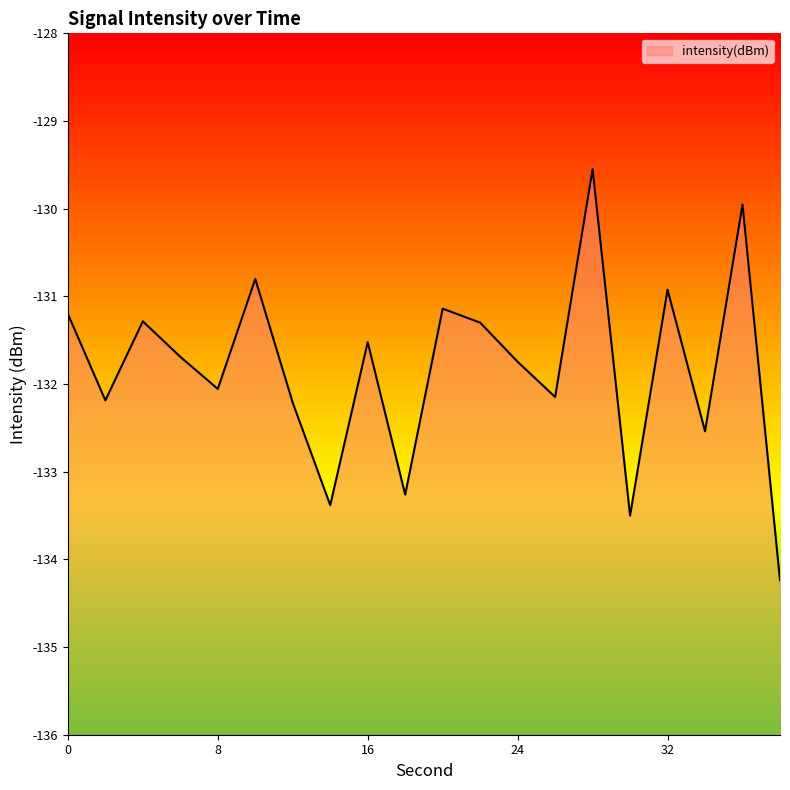

At which label does the data first exceed -131?

10